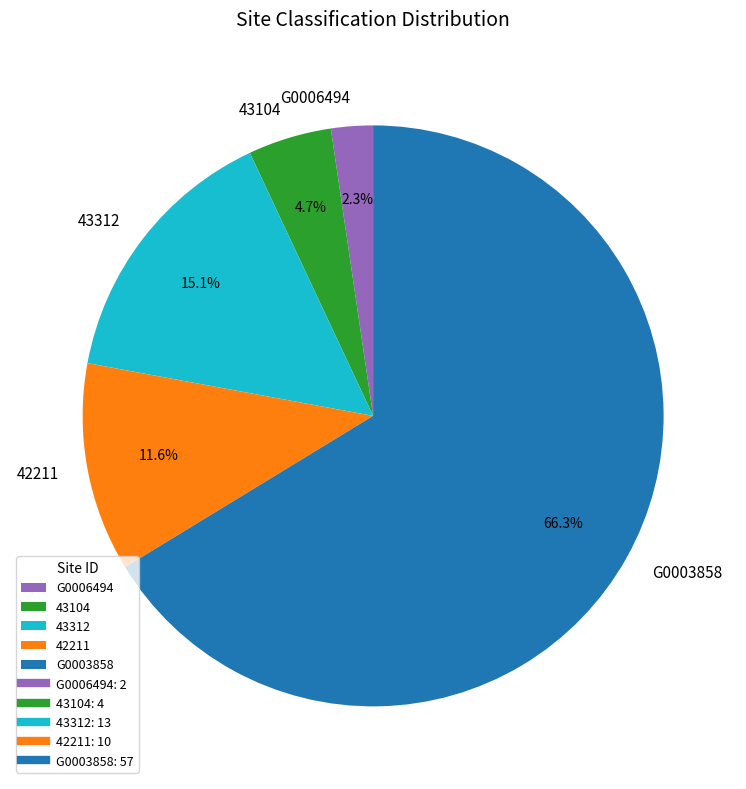

Does any single category account for the majority?

Yes